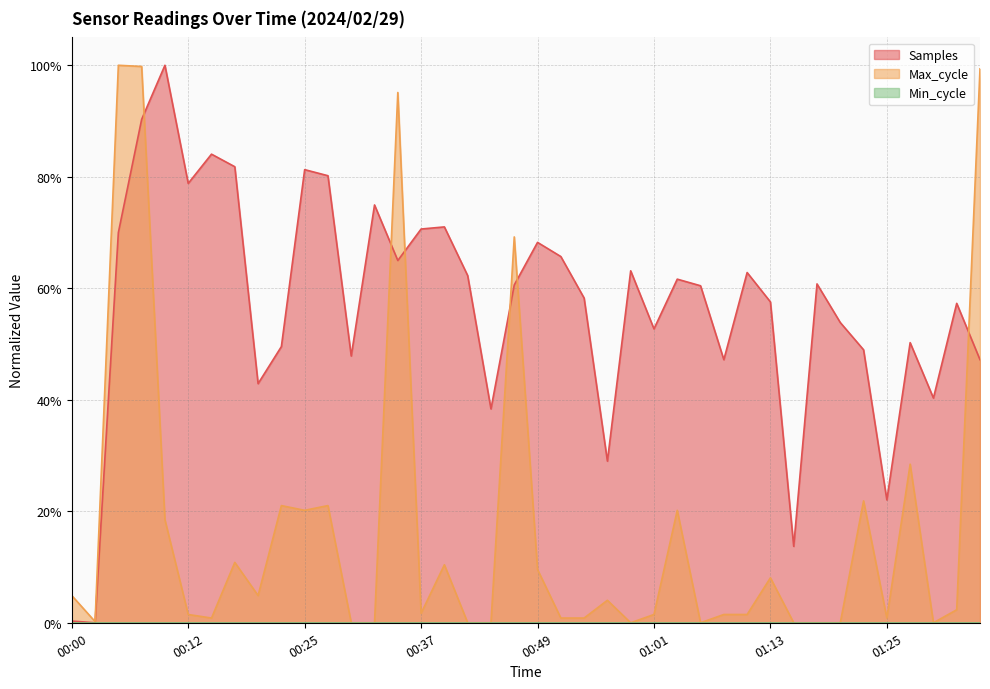

What position from the left is 00:29?

13